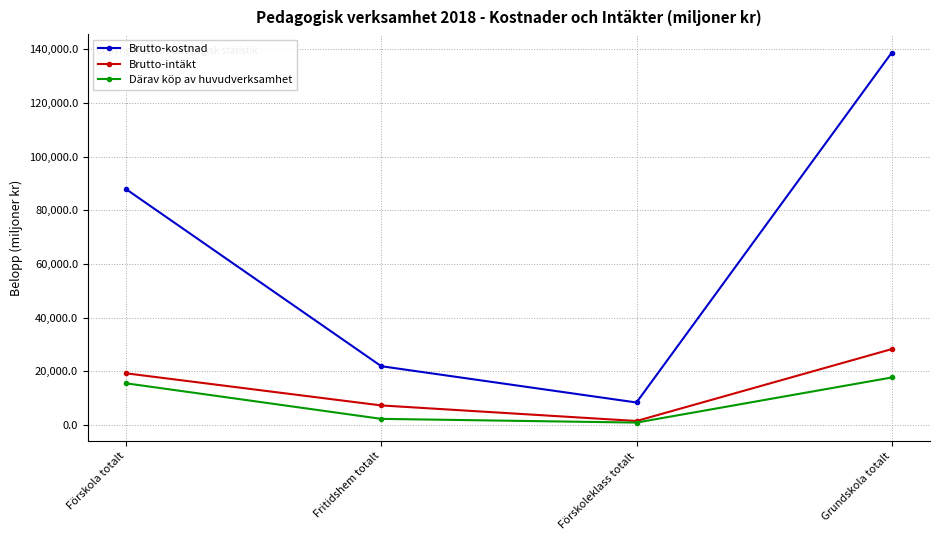

Rank the categories by Därav köp av huvudverksamhet value from highest to lowest.

Grundskola totalt, Förskola totalt, Fritidshem totalt, Förskoleklass totalt